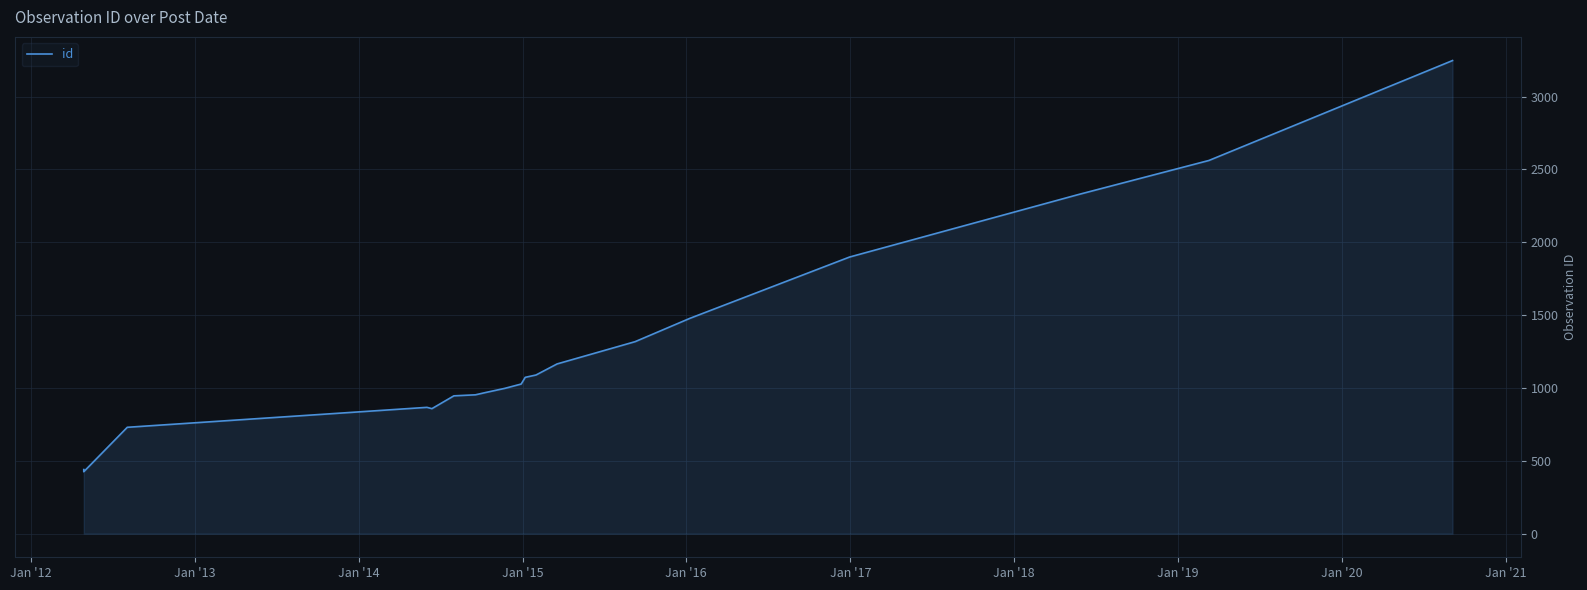

What is the average value?

1283